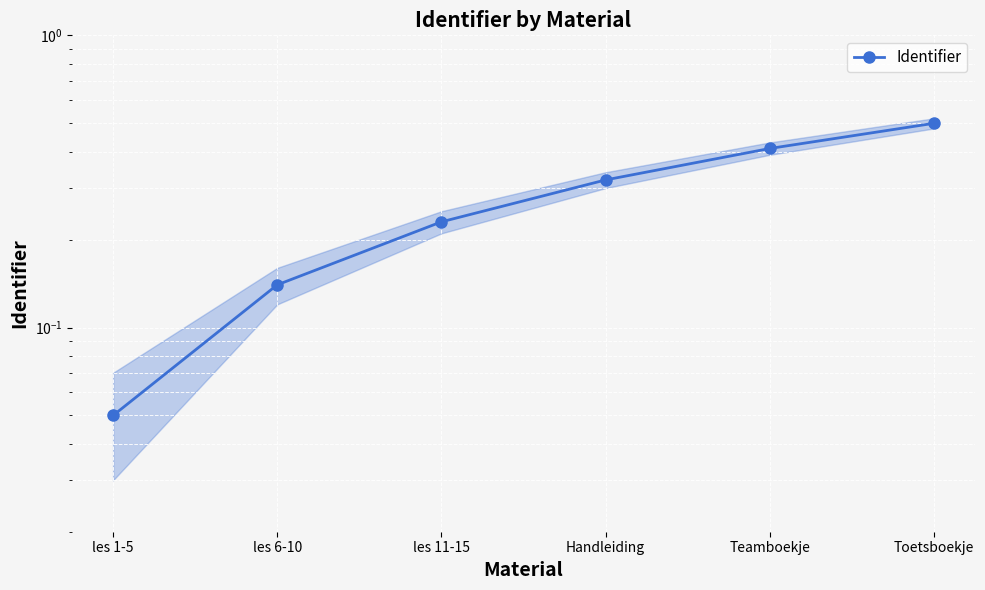

Between Teamboekje and les 6-10, which is larger?

Teamboekje